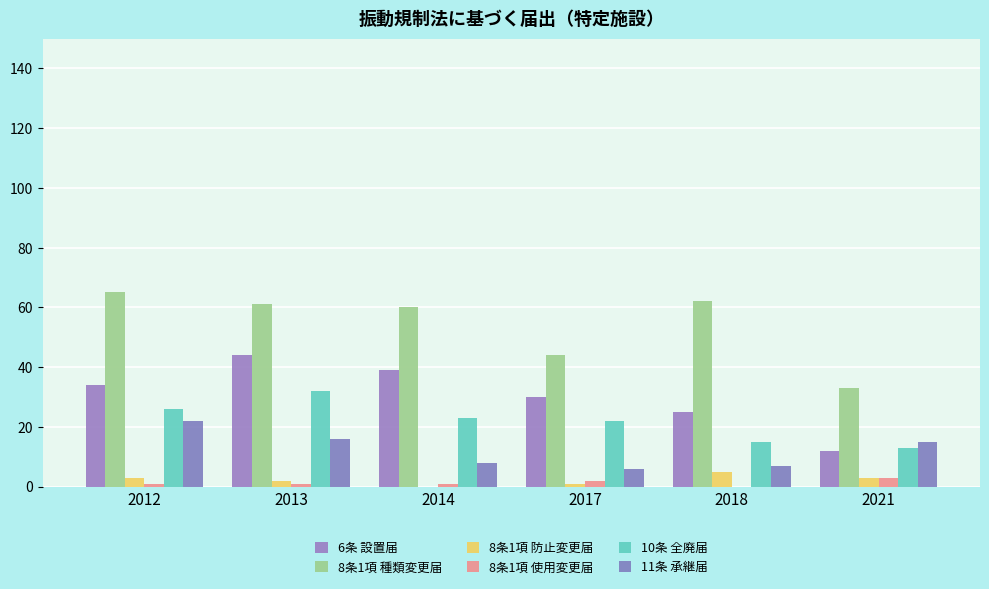

Which label corresponds to the largest value in the chart?

2012